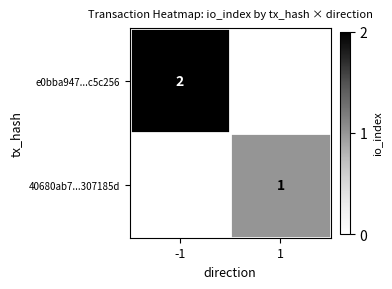

True or false: 40680ab7...307185d has a value of 0 at 1.

False